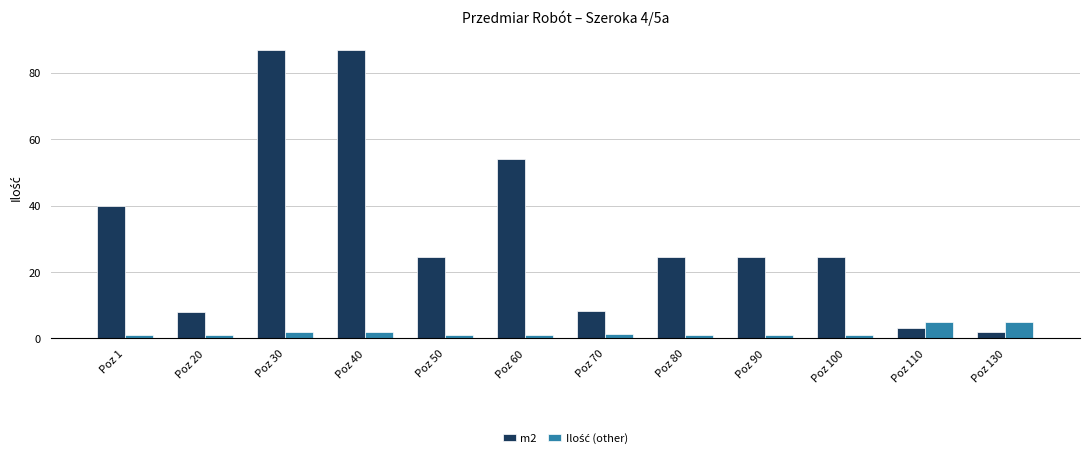

What is the spread (max minus min) of values at Poz 50?

23.5